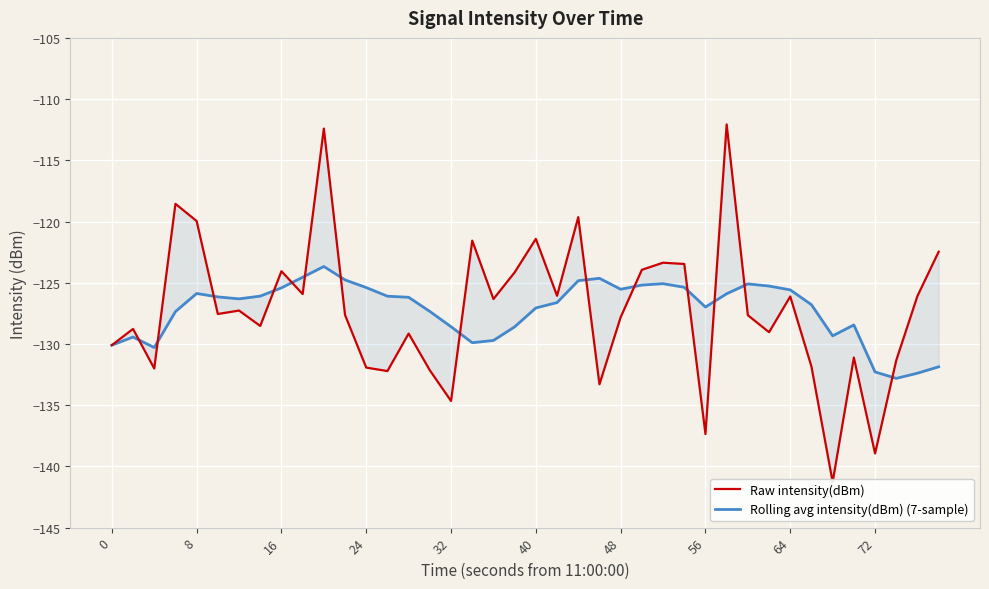

What are all the series names shown in the legend?

Raw intensity(dBm), Rolling avg intensity(dBm) (7-sample)